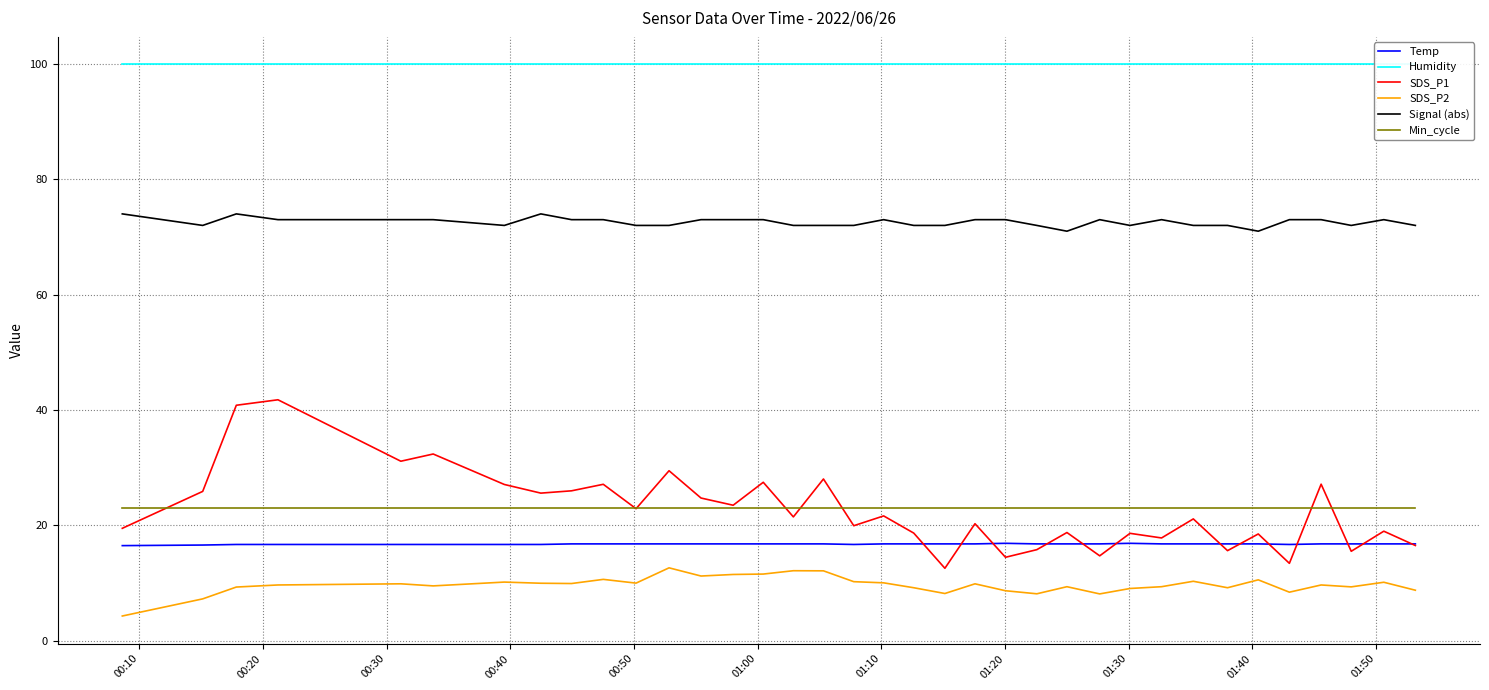

How many data points in Signal (abs) are less than 73?

17